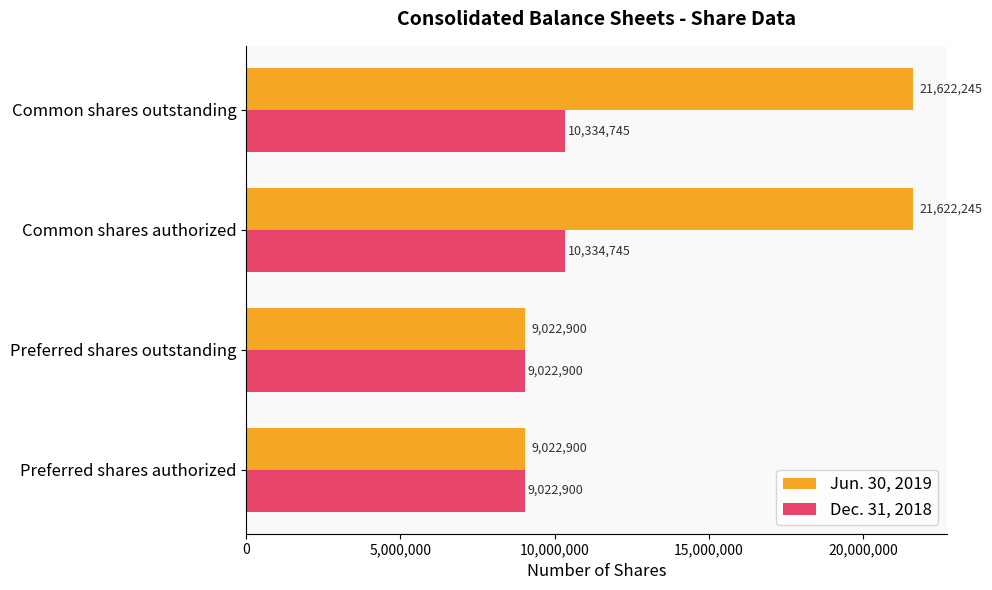

Between Preferred shares outstanding and Common shares outstanding, which series saw the biggest shift?

Jun. 30, 2019